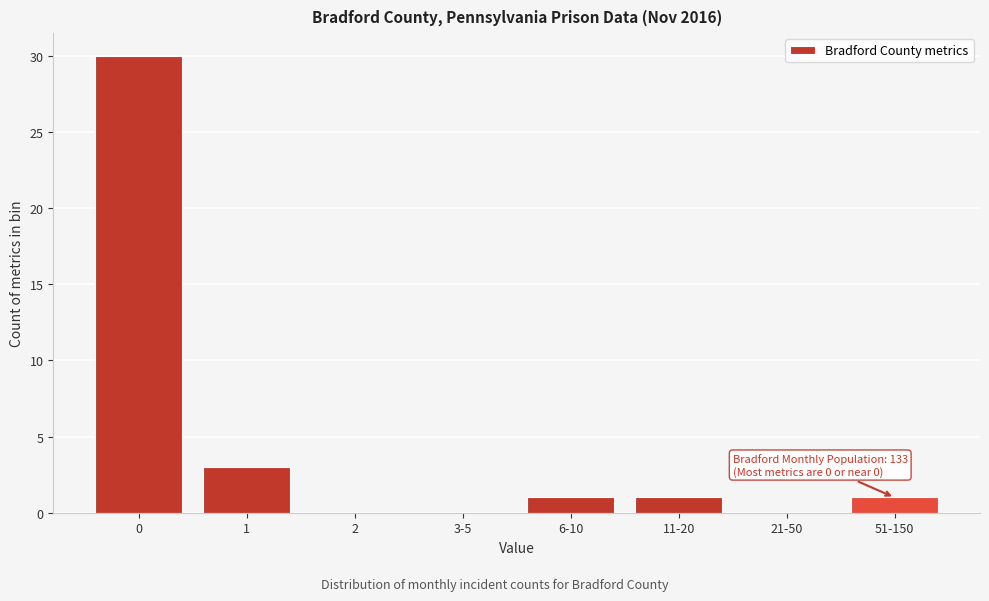

Reading right to left, list all the values displayed in this chart.

51-150=1	21-50=0	11-20=1	6-10=1	3-5=0	2=0	1=3	0=30